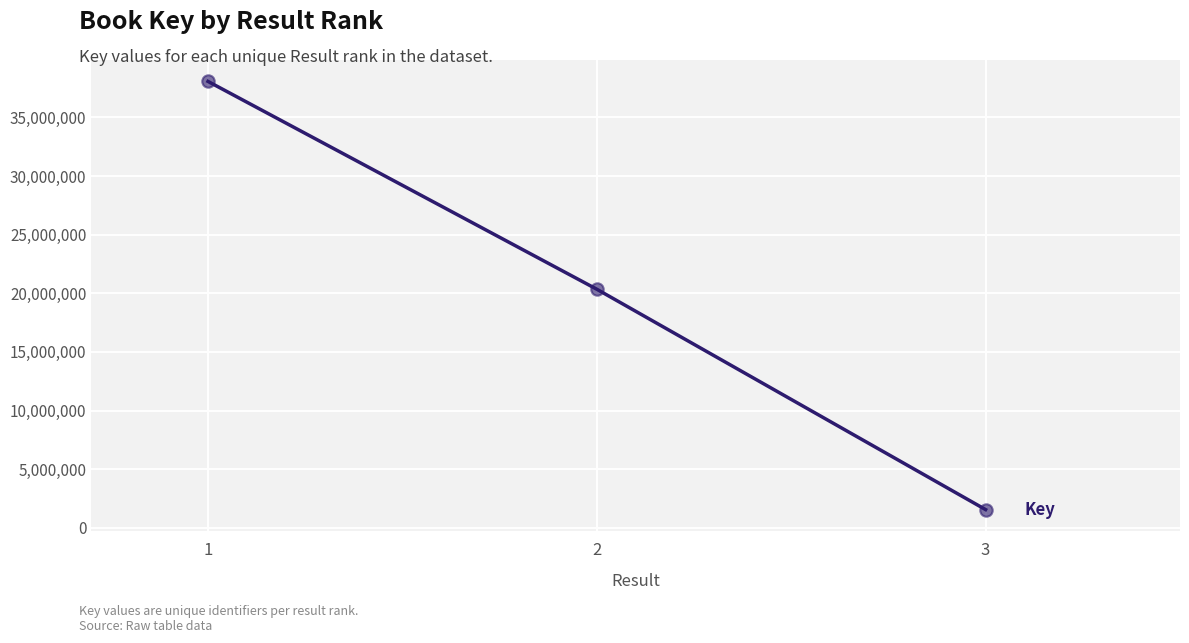

Between 1 and 2, which is larger?

1